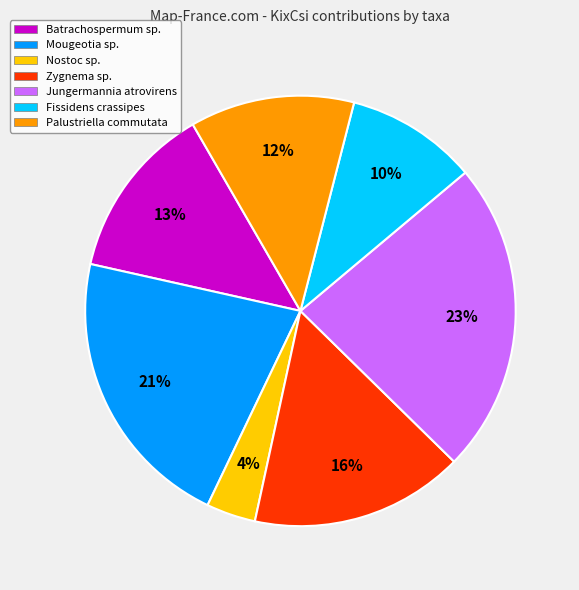

Count the number of slices in the pie.

7